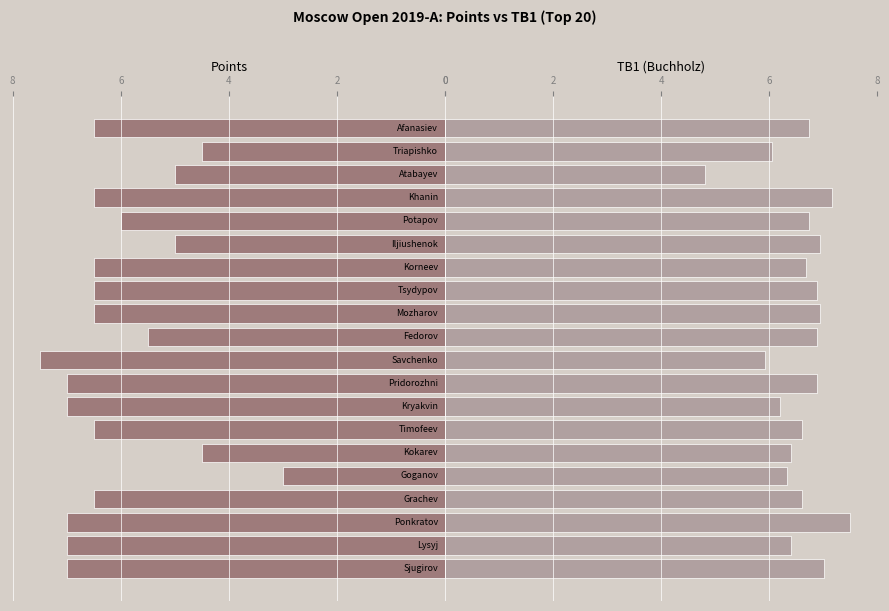

How many groups of bars are there?

20